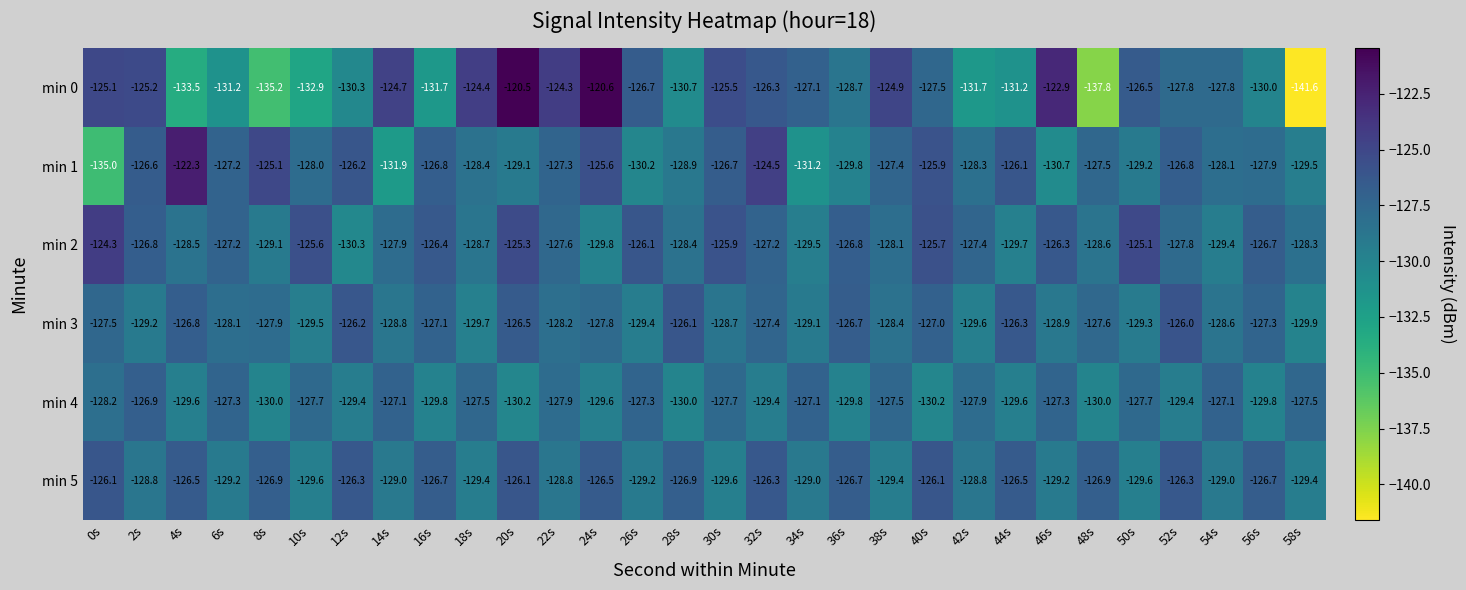

Is it true that min 3 equals -181.7 at 16s?

False